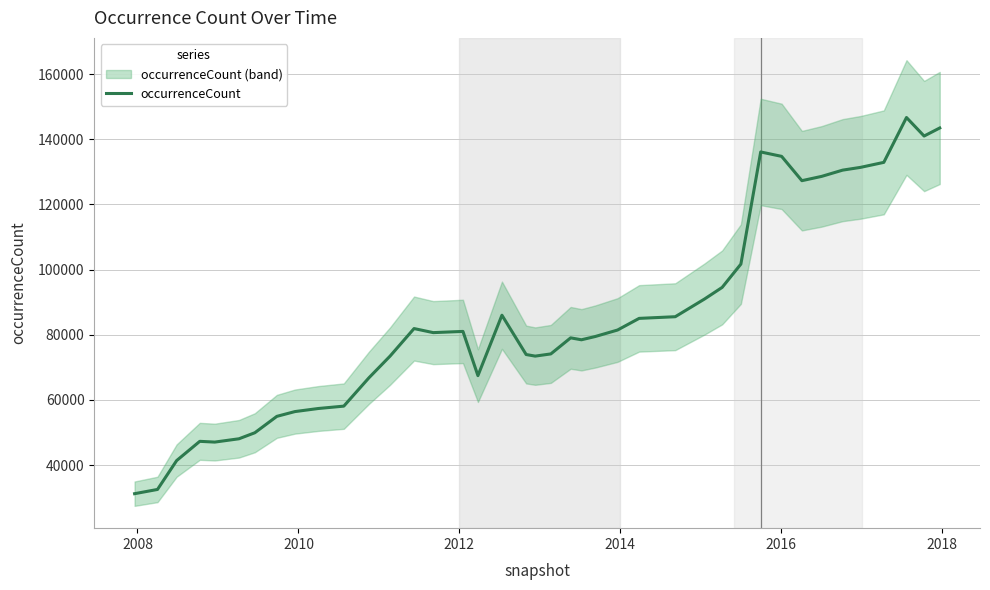

True or false: there are more than 1 points higher than both neighbors.

True